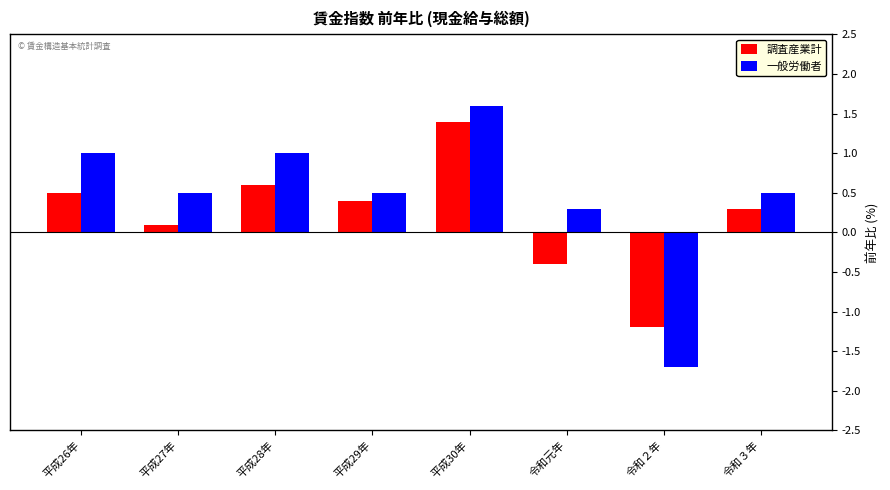

Reading left to right, list all the values displayed in this chart.

調査産業計: 平成26年=0.5	平成27年=0.1	平成28年=0.6	平成29年=0.4	平成30年=1.4	令和元年=-0.4	令和２年=-1.2	令和３年=0.3
一般労働者: 平成26年=1.0	平成27年=0.5	平成28年=1.0	平成29年=0.5	平成30年=1.6	令和元年=0.3	令和２年=-1.7	令和３年=0.5